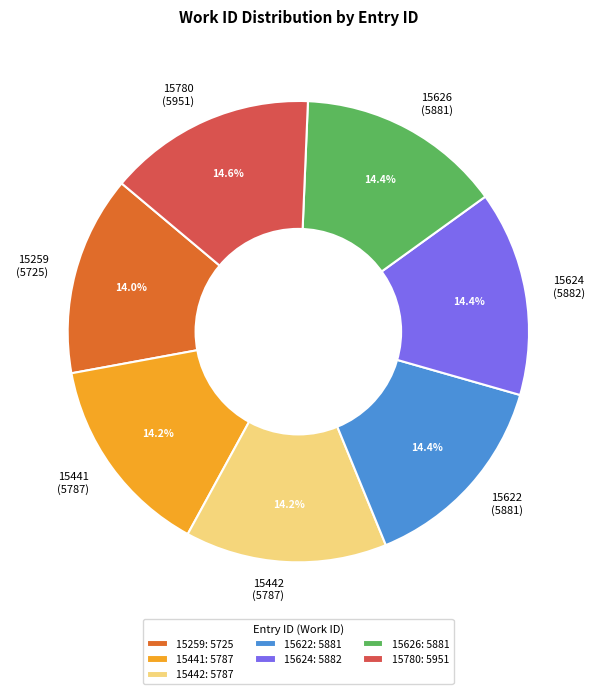

Is the sum of 15626 and 15441 greater than half?

No